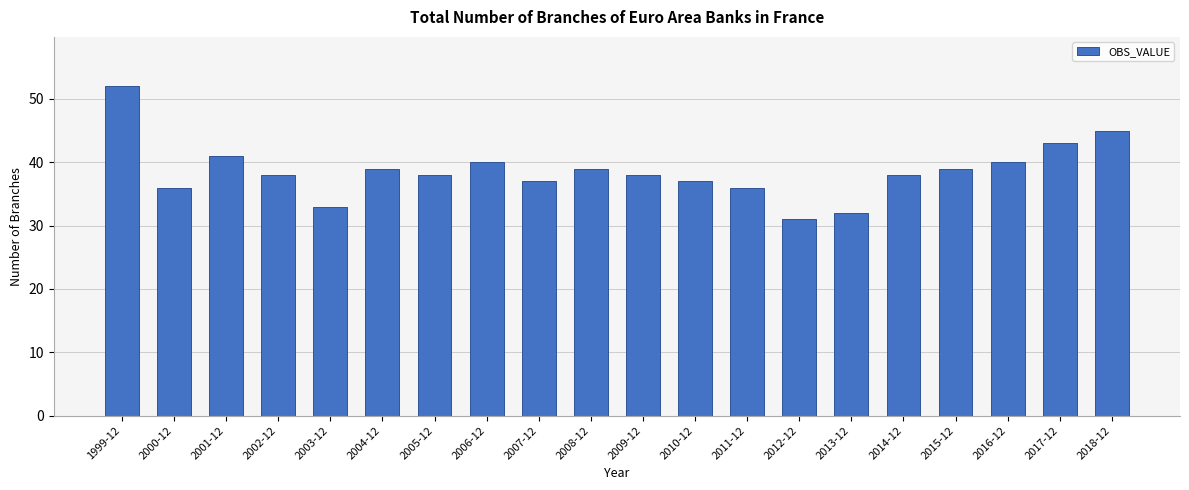

Reading left to right, extract all data points from this chart.

52	36	41	38	33	39	38	40	37	39	38	37	36	31	32	38	39	40	43	45